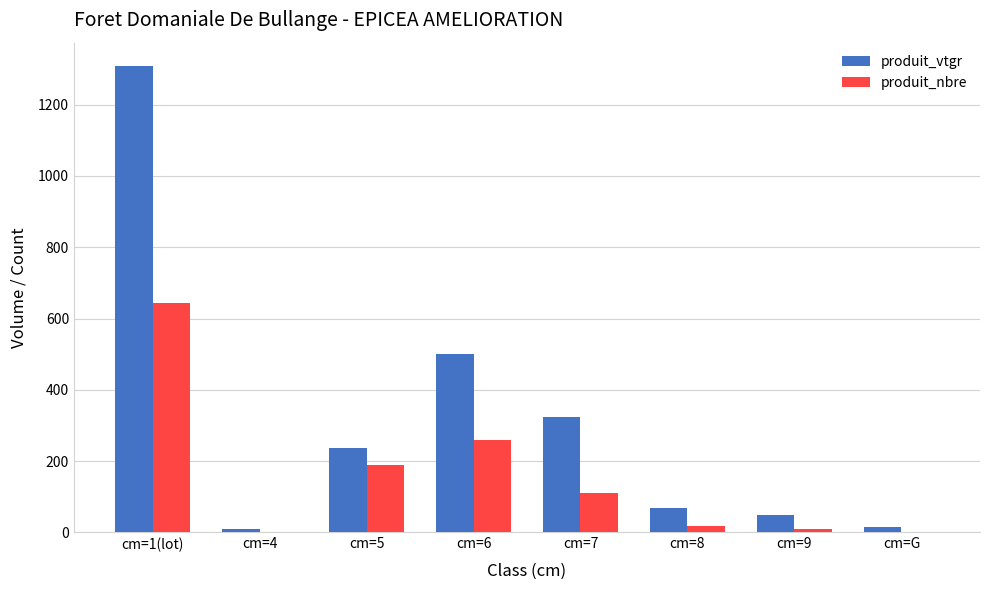

Which series changed the most between cm=6 and cm=9?

produit_vtgr